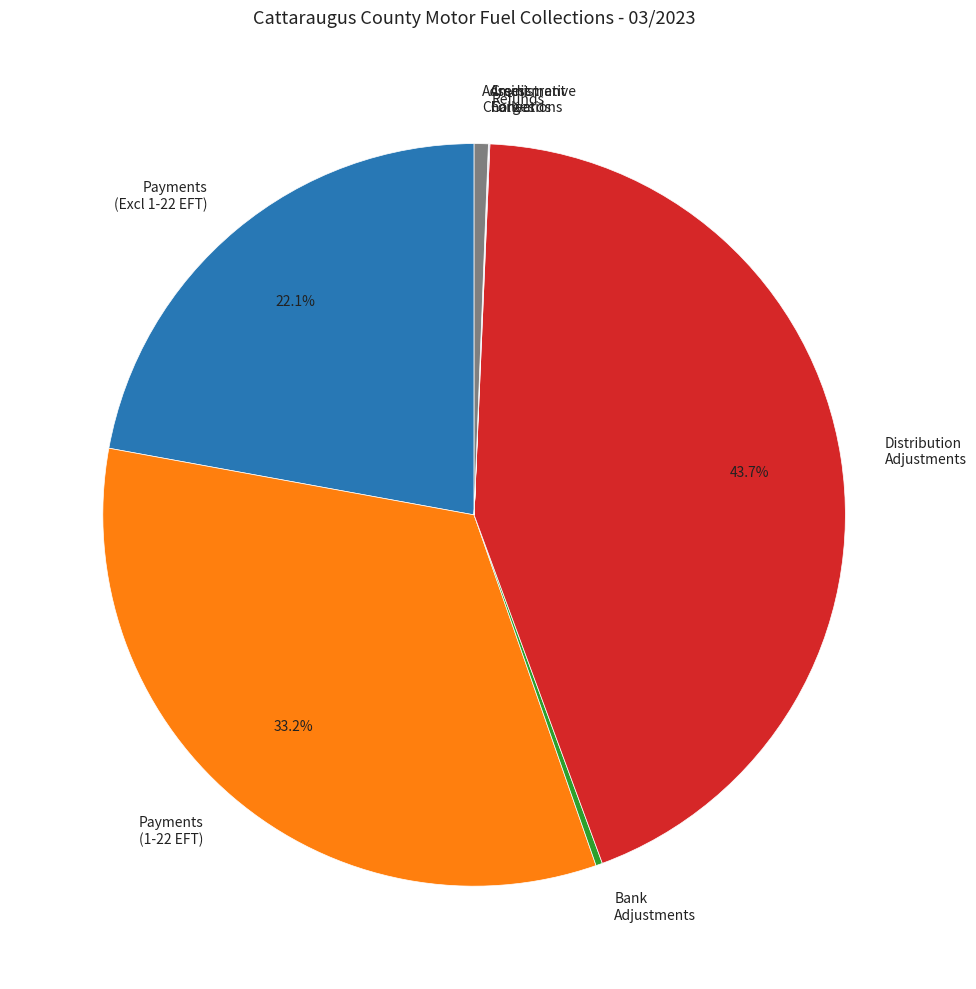

Which category has the biggest portion of the pie?

Distribution Adjustments